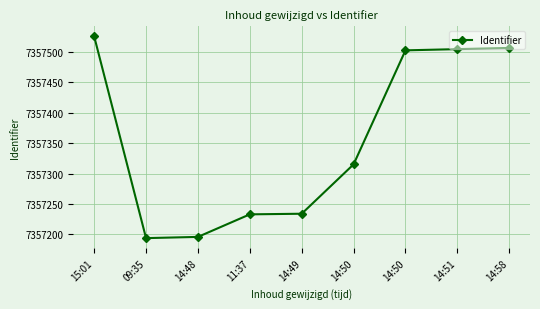

Reading left to right, transcribe all the data shown in this chart.

15:01=7357525	09:35=7357194	14:48=7357196	11:37=7357233	14:49=7357234	14:50=7357315	14:50=7357502	14:51=7357504	14:58=7357506